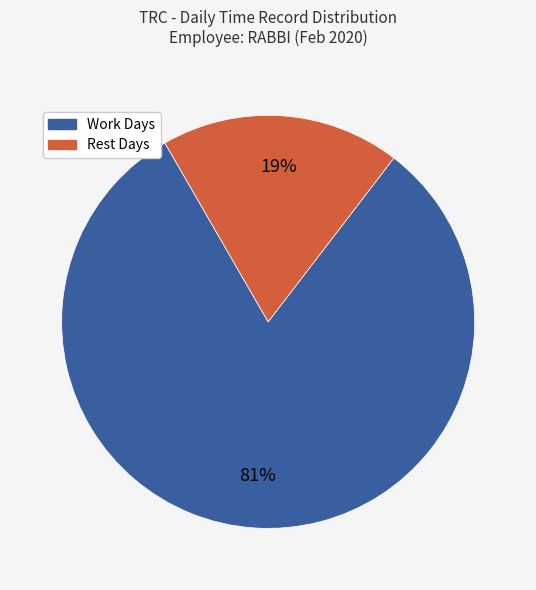

Does any single category account for the majority?

Yes